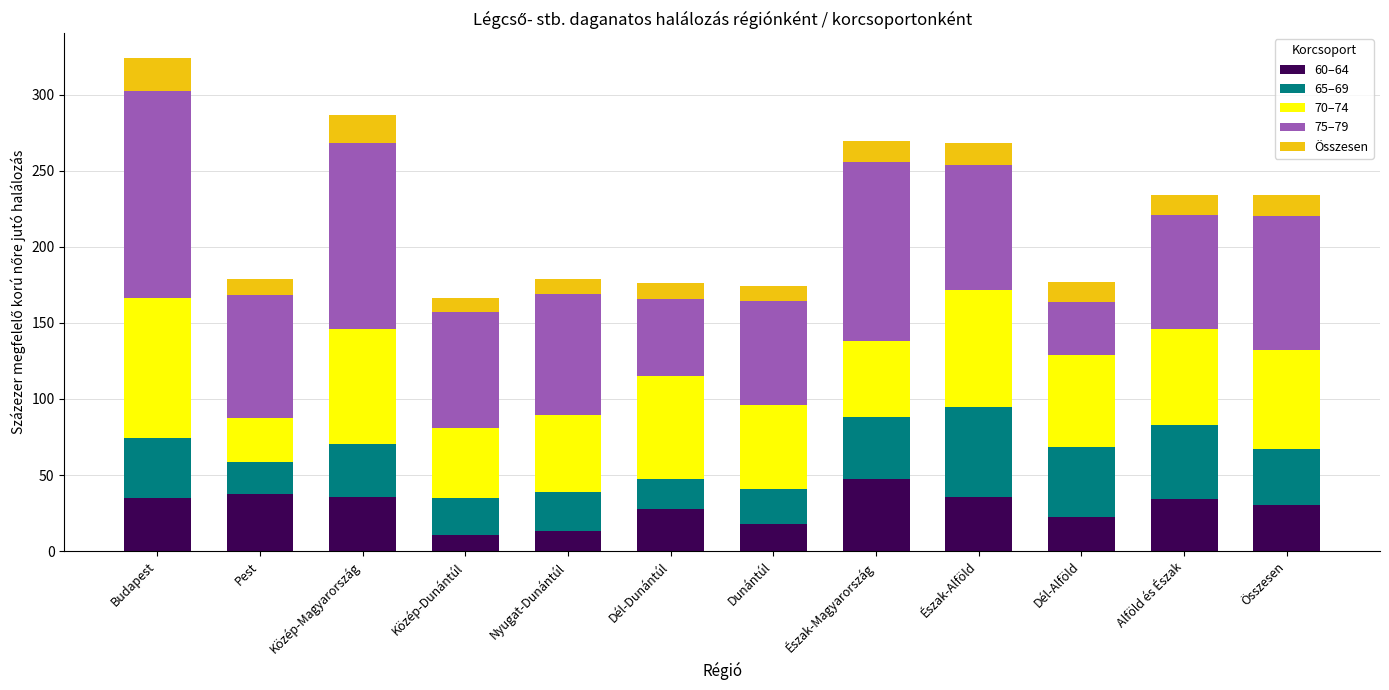

What is the total value across all series at Budapest?

324.1